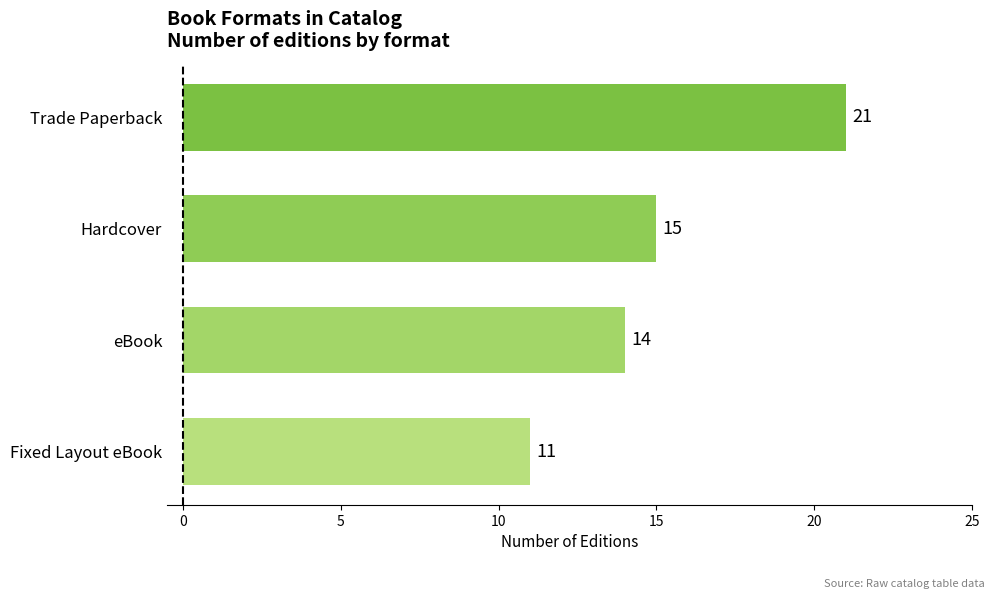

Reading bottom to top, list all the values displayed in this chart.

Fixed Layout eBook=11	eBook=14	Hardcover=15	Trade Paperback=21